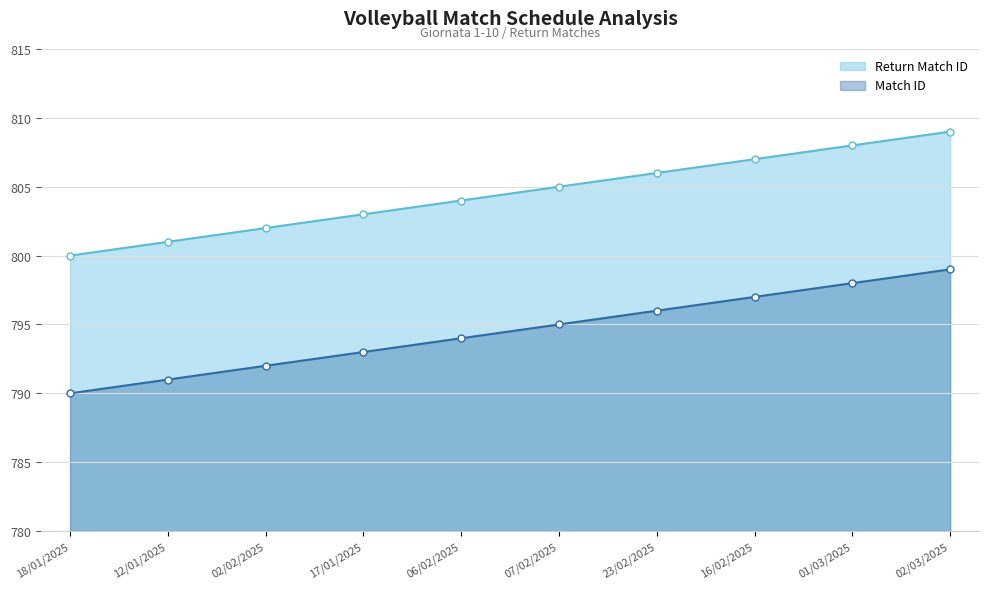

What is the minimum value for Match ID?

790